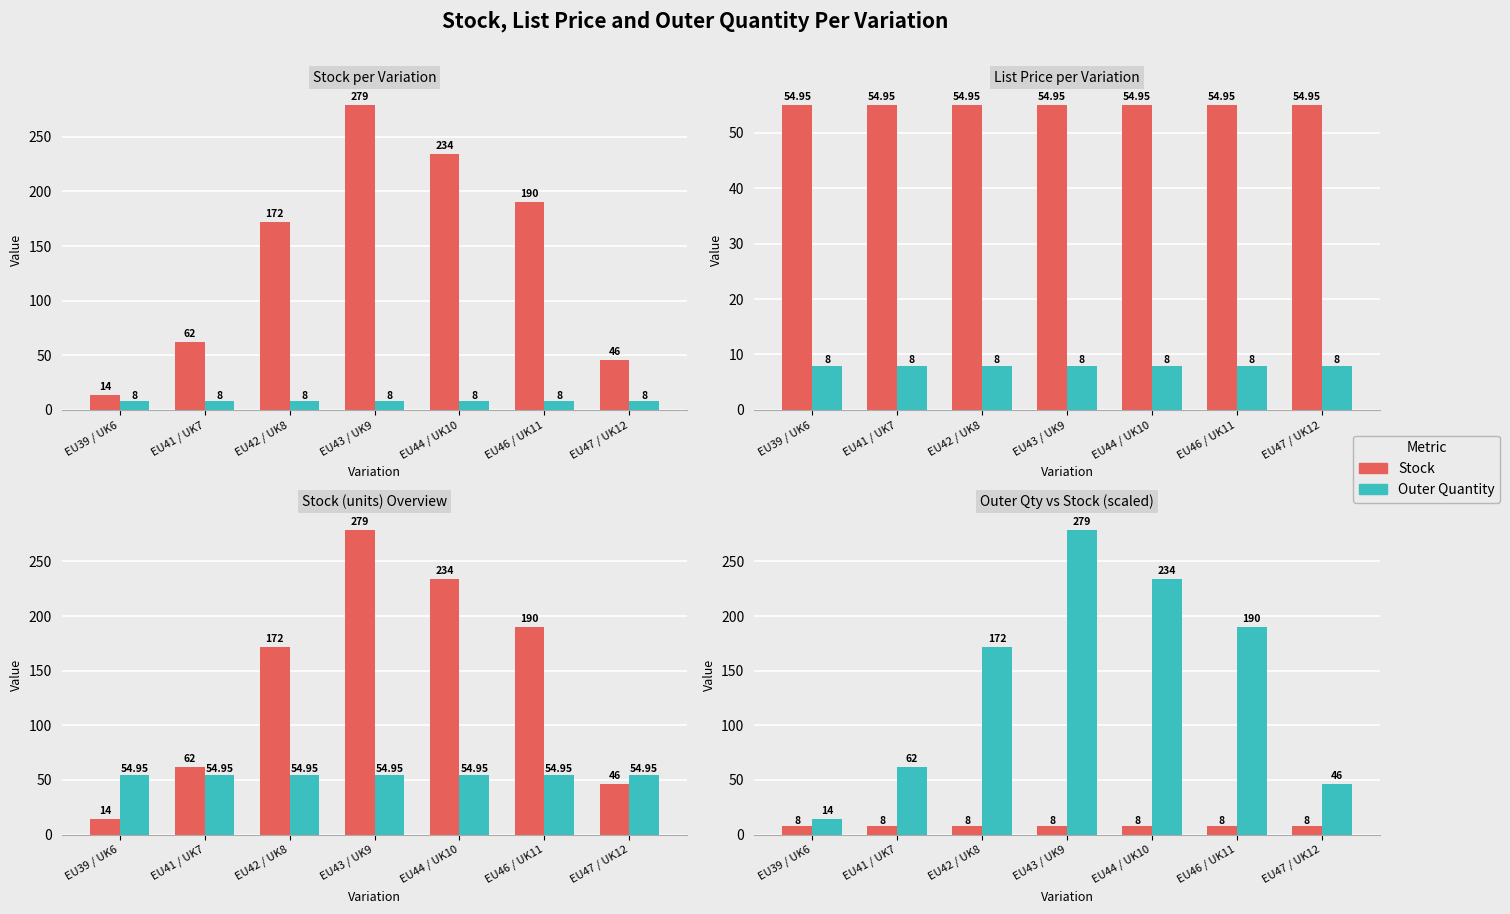

Reading left to right, transcribe all the data shown in this chart.

Stock: EU39 / UK6=14.0	EU41 / UK7=62.0	EU42 / UK8=172.0	EU43 / UK9=279.0	EU44 / UK10=234.0	EU46 / UK11=190.0	EU47 / UK12=46.0
Outer Quantity: EU39 / UK6=8.0	EU41 / UK7=8.0	EU42 / UK8=8.0	EU43 / UK9=8.0	EU44 / UK10=8.0	EU46 / UK11=8.0	EU47 / UK12=8.0
List Price: EU39 / UK6=55.0	EU41 / UK7=55.0	EU42 / UK8=55.0	EU43 / UK9=55.0	EU44 / UK10=55.0	EU46 / UK11=55.0	EU47 / UK12=55.0